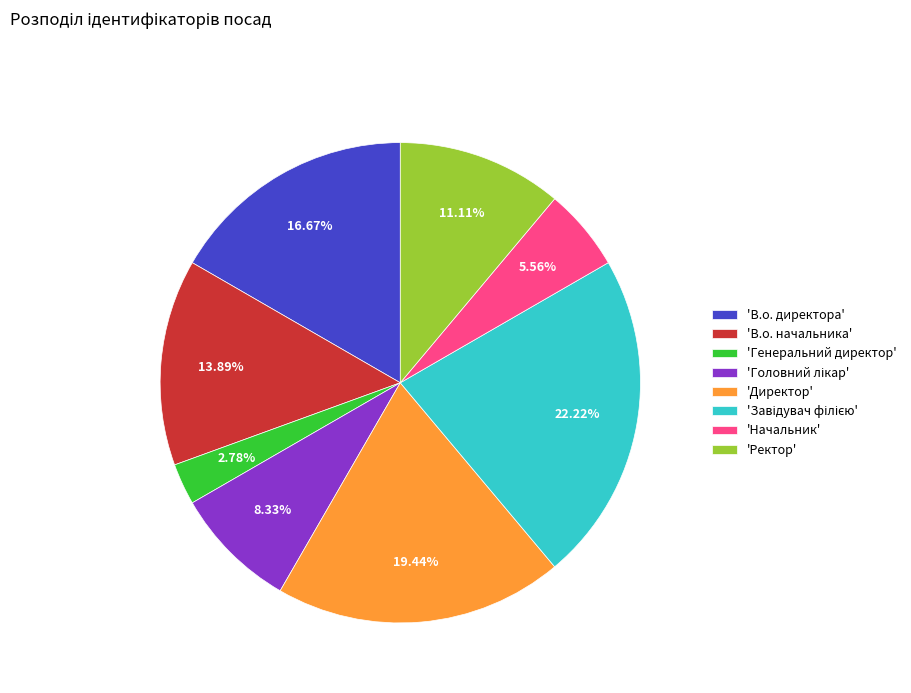

Is the sum of 'Директор' and 'Начальник' greater than half?

No